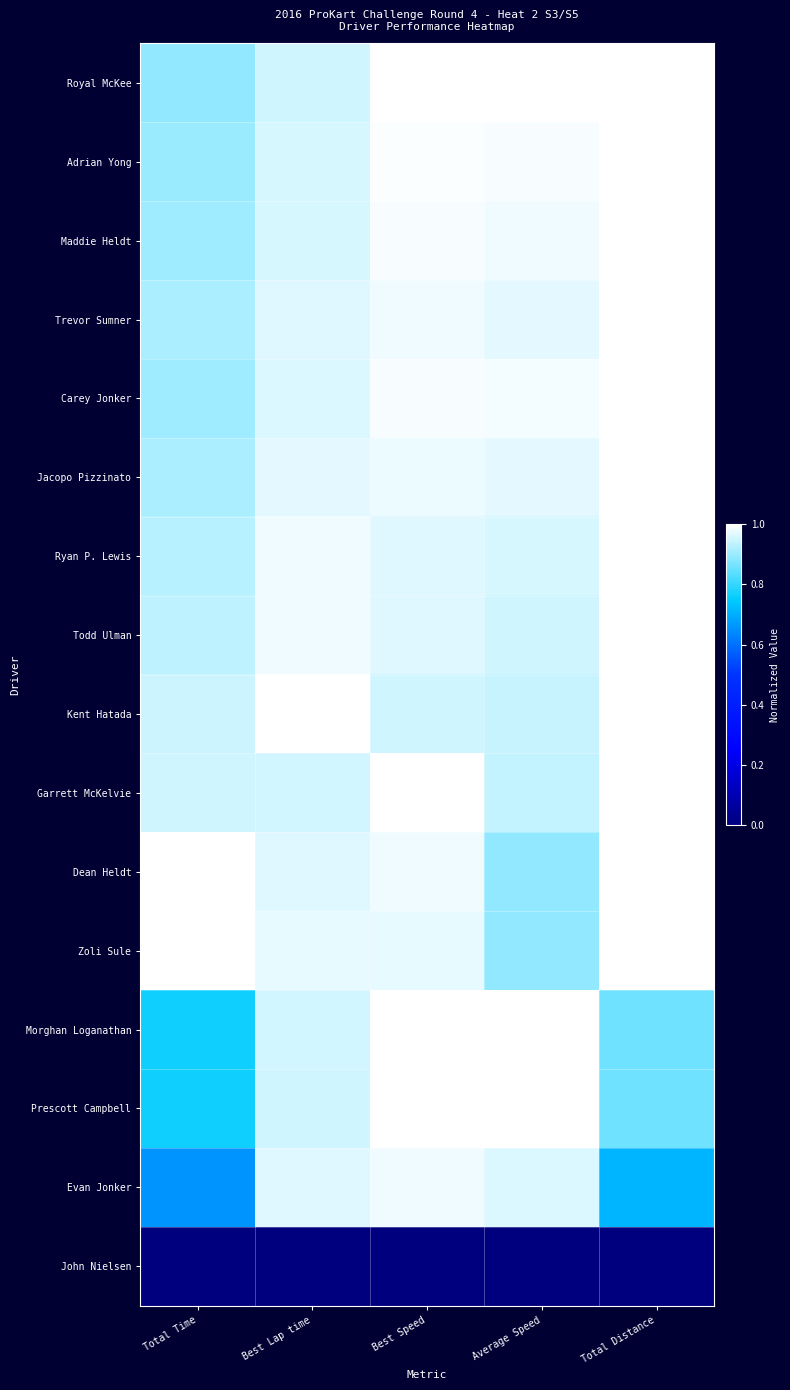

Reading right to left, list all the values displayed in this chart.

Royal McKee: Total Distance=1.0	Average Speed=1.0	Best Speed=1.0	Best Lap time=1.0	Total Time=0.9
Adrian Yong: Total Distance=1.0	Average Speed=1.0	Best Speed=1.0	Best Lap time=1.0	Total Time=0.9
Maddie Heldt: Total Distance=1.0	Average Speed=1.0	Best Speed=1.0	Best Lap time=1.0	Total Time=0.9
Trevor Sumner: Total Distance=1.0	Average Speed=1.0	Best Speed=1.0	Best Lap time=1.0	Total Time=0.9
Carey Jonker: Total Distance=1.0	Average Speed=1.0	Best Speed=1.0	Best Lap time=1.0	Total Time=0.9
Jacopo Pizzinato: Total Distance=1.0	Average Speed=1.0	Best Speed=1.0	Best Lap time=1.0	Total Time=0.9
Ryan P. Lewis: Total Distance=1.0	Average Speed=1.0	Best Speed=1.0	Best Lap time=1.0	Total Time=0.9
Todd Ulman: Total Distance=1.0	Average Speed=1.0	Best Speed=1.0	Best Lap time=1.0	Total Time=0.9
Kent Hatada: Total Distance=1.0	Average Speed=0.9	Best Speed=1.0	Best Lap time=1.0	Total Time=0.9
Garrett McKelvie: Total Distance=1.0	Average Speed=0.9	Best Speed=1.0	Best Lap time=1.0	Total Time=0.9
Dean Heldt: Total Distance=1.0	Average Speed=0.9	Best Speed=1.0	Best Lap time=1.0	Total Time=1.0
Zoli Sule: Total Distance=1.0	Average Speed=0.9	Best Speed=1.0	Best Lap time=1.0	Total Time=1.0
Morghan Loganathan: Total Distance=0.9	Average Speed=1.0	Best Speed=1.0	Best Lap time=1.0	Total Time=0.8
Prescott Campbell: Total Distance=0.9	Average Speed=1.0	Best Speed=1.0	Best Lap time=1.0	Total Time=0.8
Evan Jonker: Total Distance=0.7	Average Speed=1.0	Best Speed=1.0	Best Lap time=1.0	Total Time=0.7
John Nielsen: Total Distance=0.0	Average Speed=0.0	Best Speed=0.0	Best Lap time=0.0	Total Time=0.0